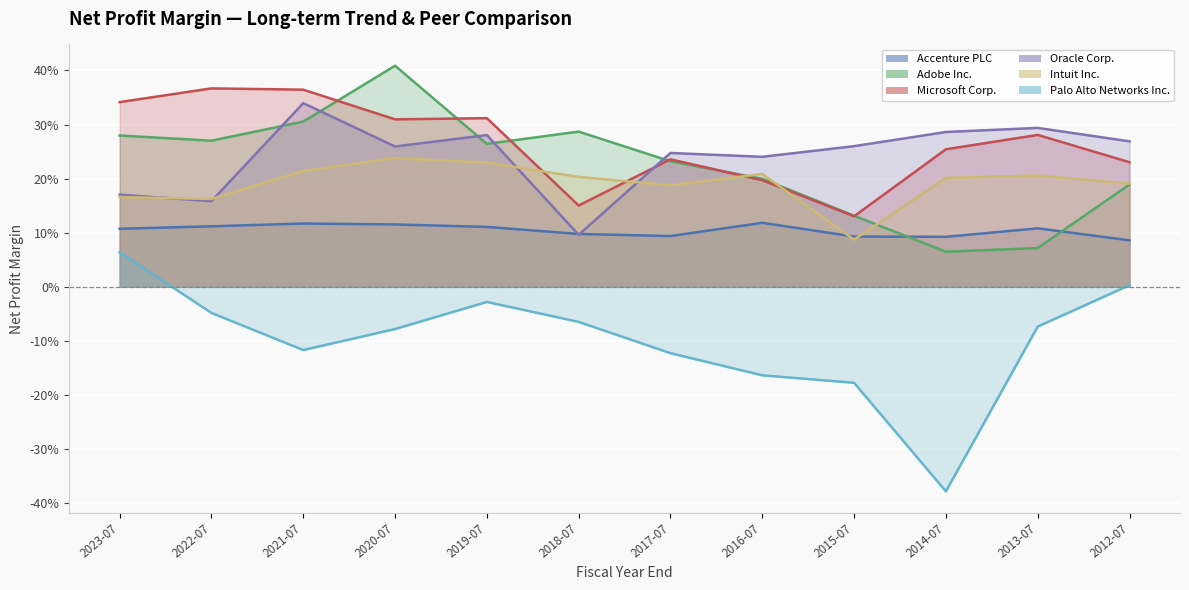

How many times do Microsoft Corp. and Intuit Inc. cross each other?

4